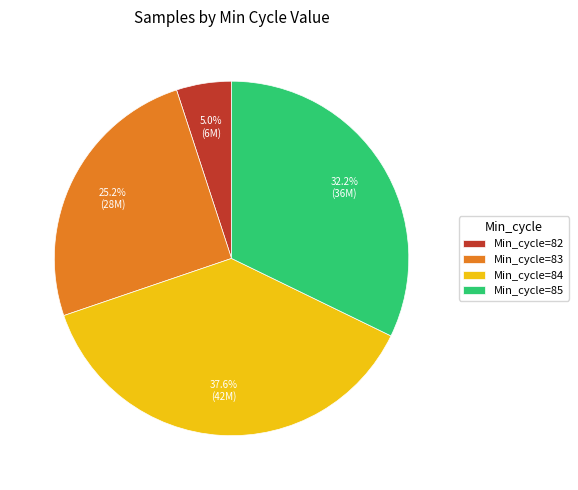

Which slice is the largest?

Min_cycle=84